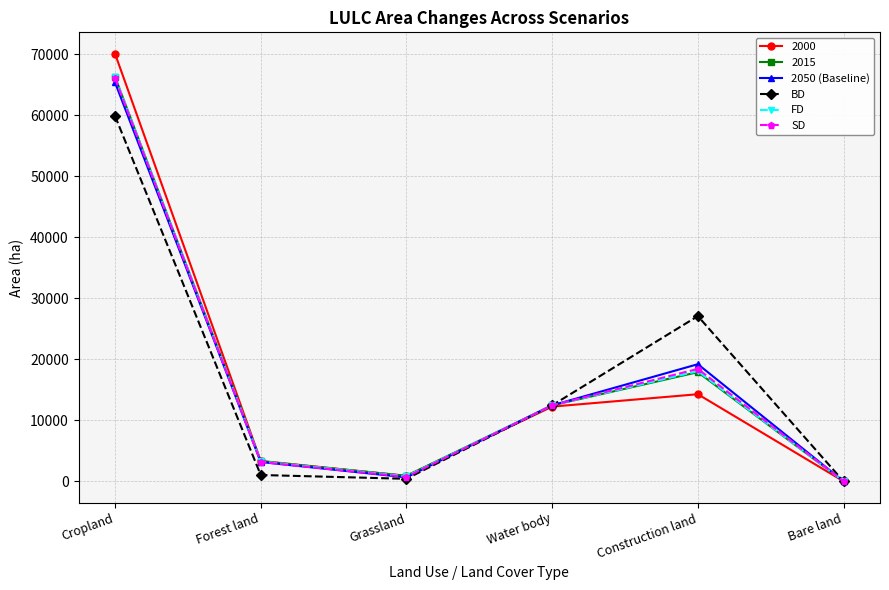

What is the total value across all series at Water body?

74587